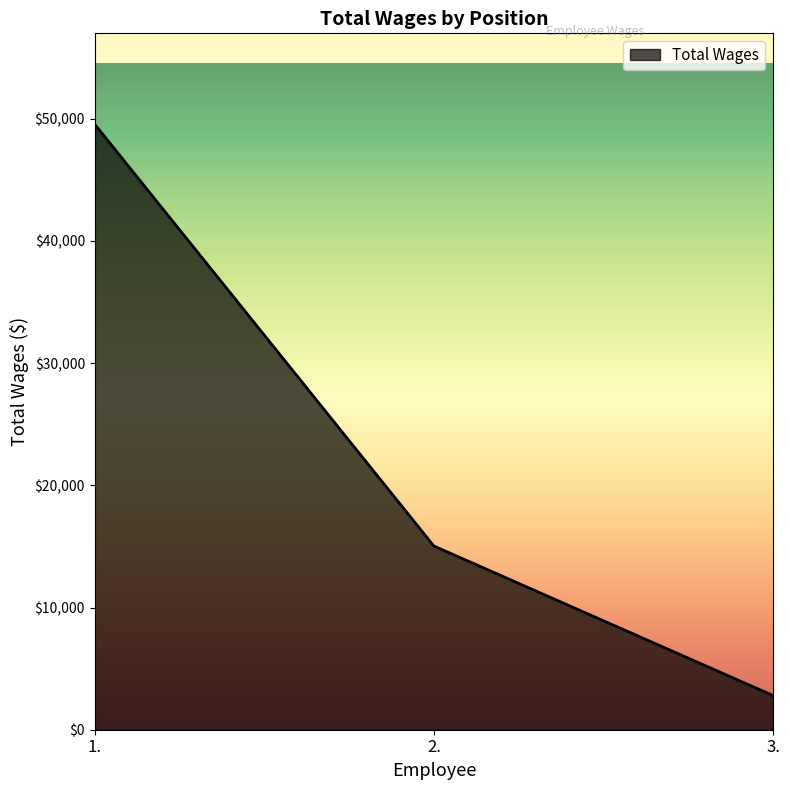

How many values are between 2800 and 49559?

3